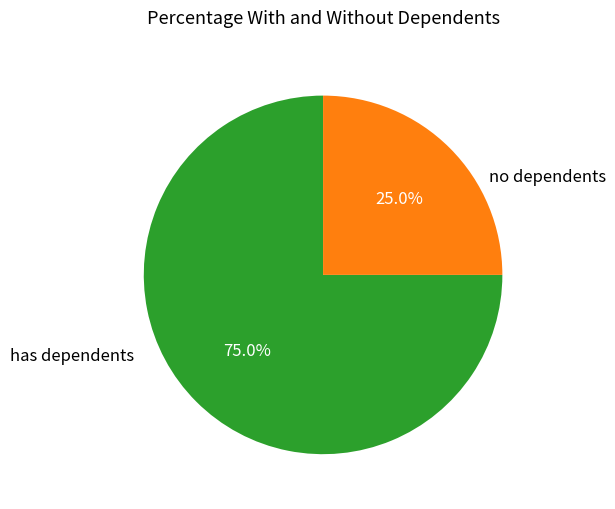

Is there a majority slice in this chart?

Yes